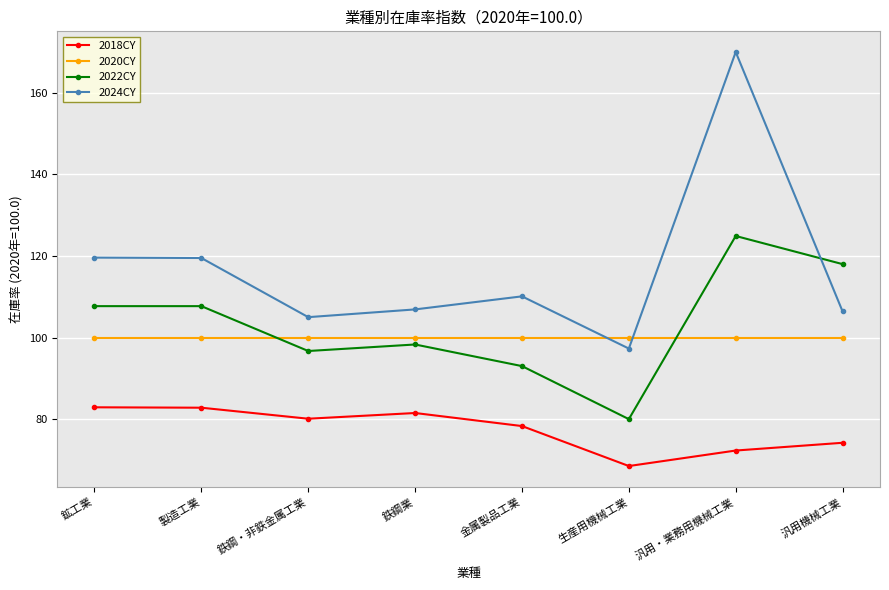

What value does the 2022CY series have at 汎用機械工業?

118.0